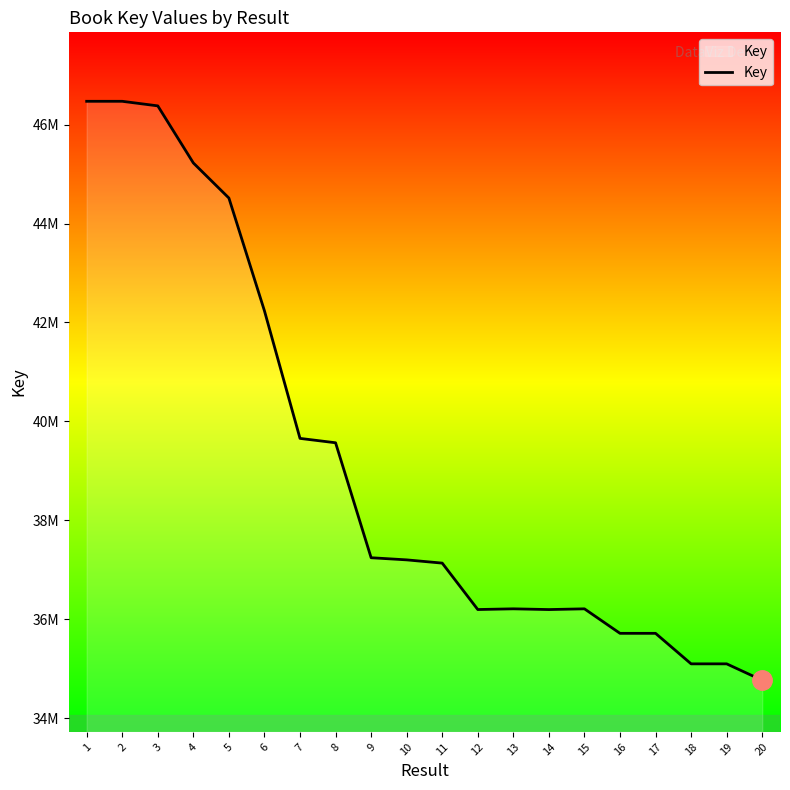

What is the value of the 2nd point from the left?

46471018